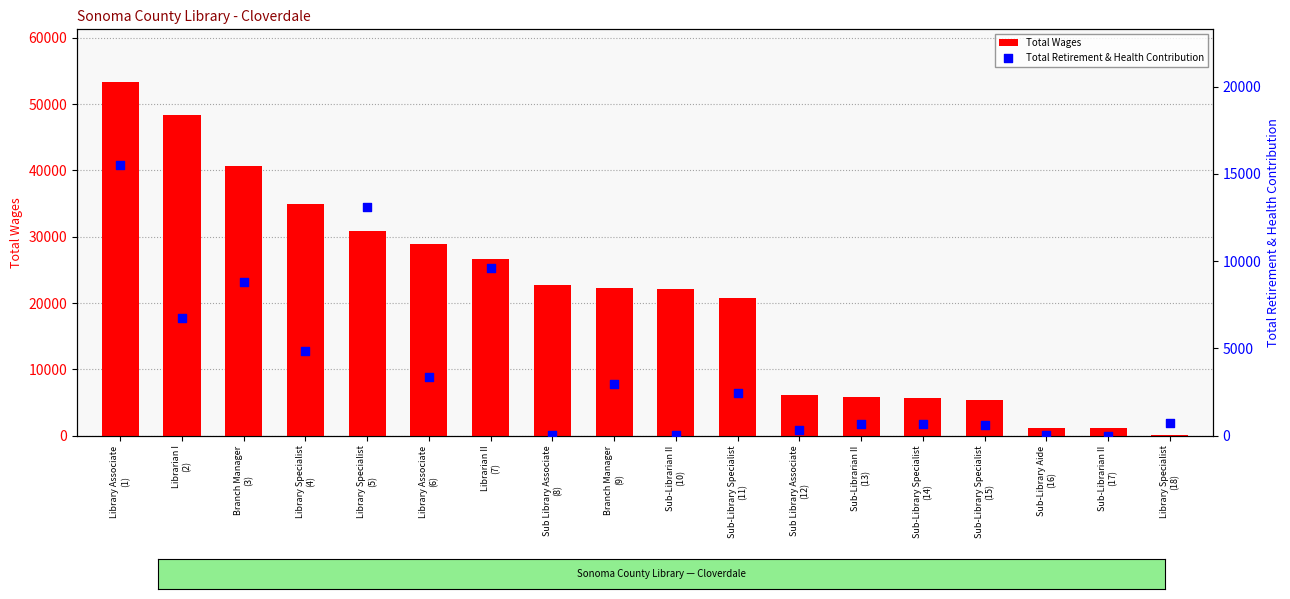

Which series reaches the minimum Y coordinate?

Total Retirement & Health Contribution